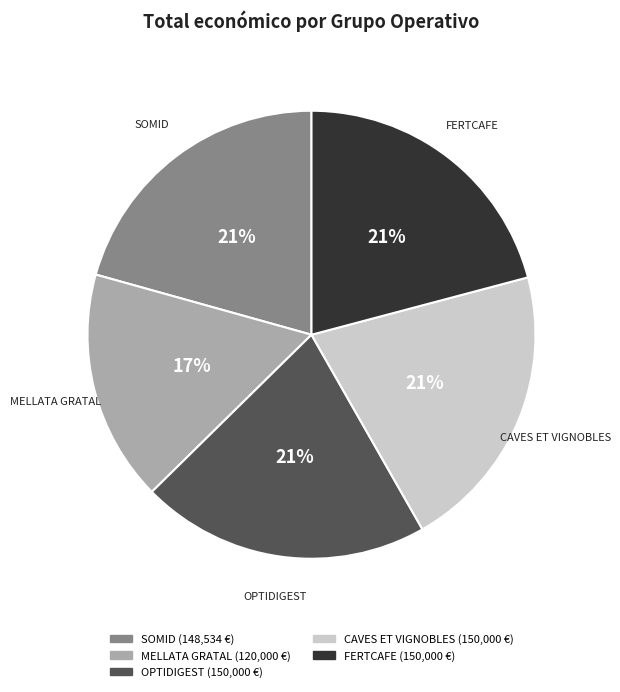

What percentage is the MELLATA GRATAL slice, to the nearest percent?

17%